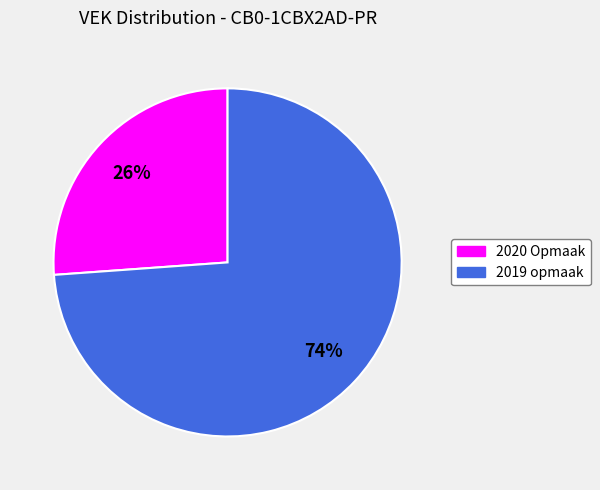

What is the ratio of the value at 2019 opmaak to the value at 2020 Opmaak?

2.8